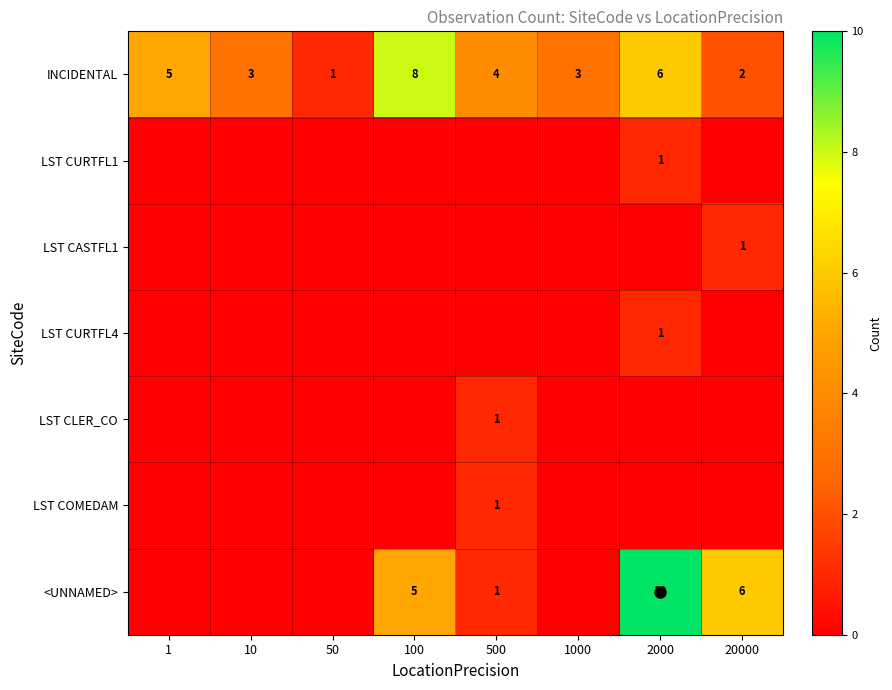

What is the average value of the INCIDENTAL series?

4